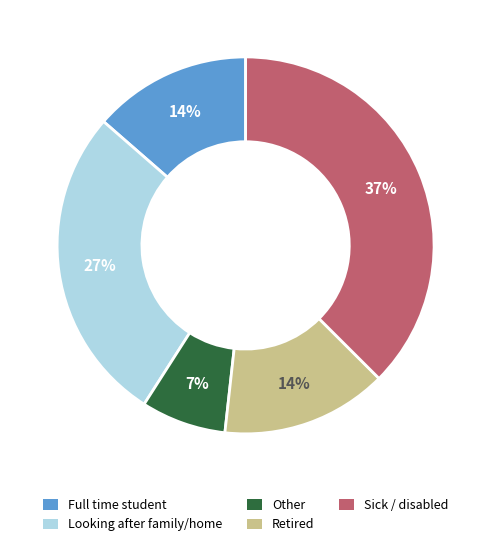

To the nearest percent, what is the average slice percentage?

20%